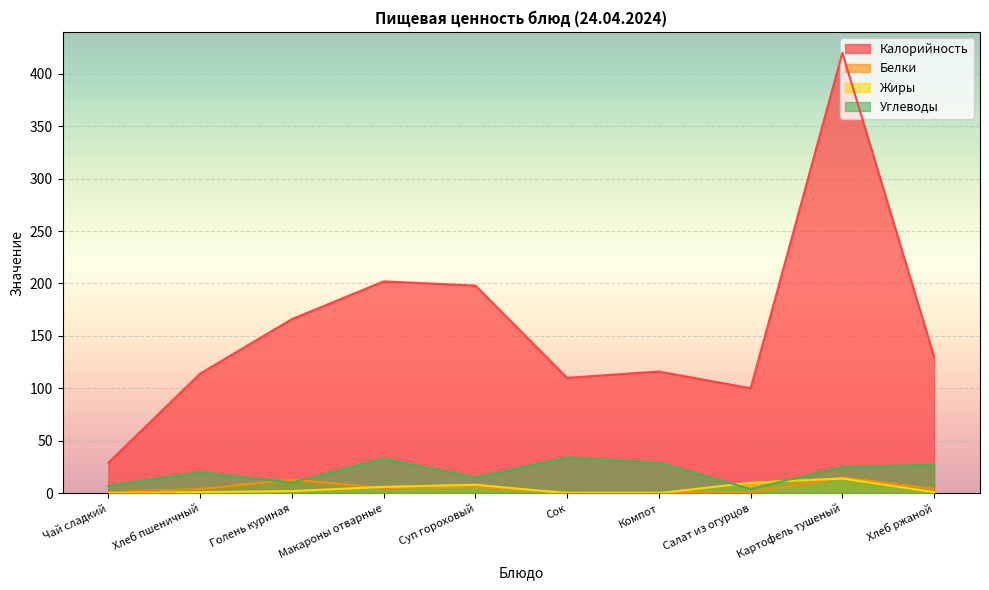

What is the value of the Белки point at the 6th from the left?

1